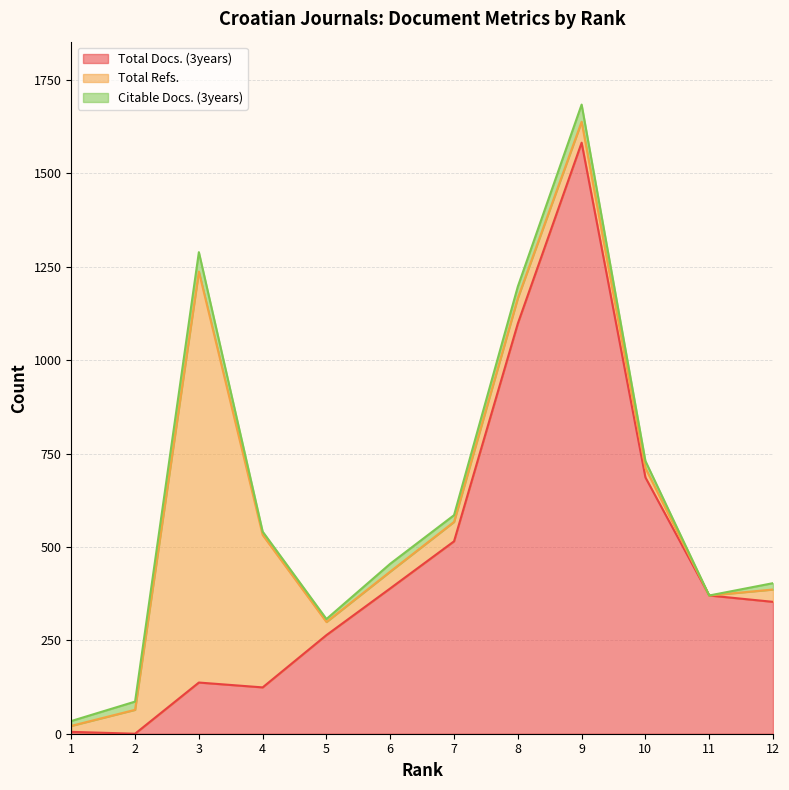

After their last crossing, which series has the higher values: Total Refs. or Total Docs. (3years)?

Total Docs. (3years)